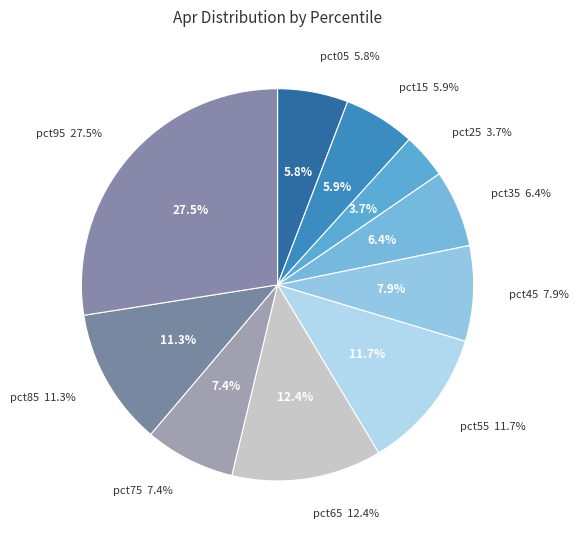

Combined, do pct65 and pct55 account for over 50%?

No